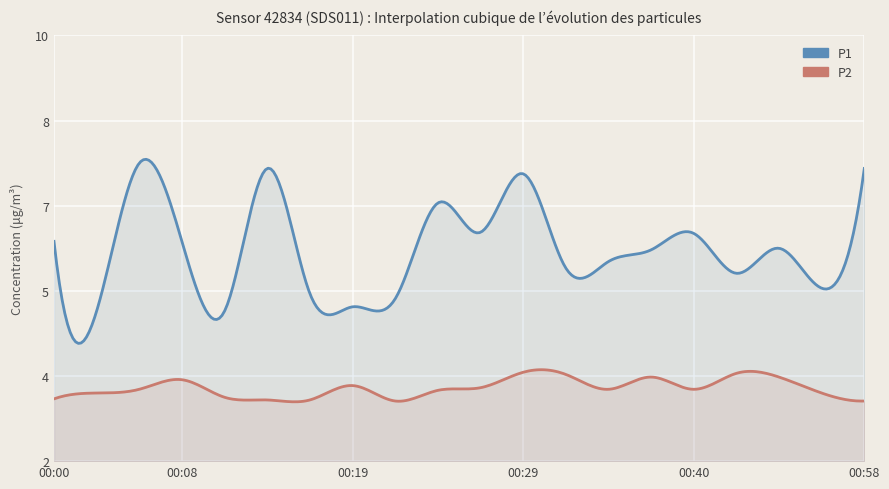

True or false: P1 and P2 intersect in this chart.

False